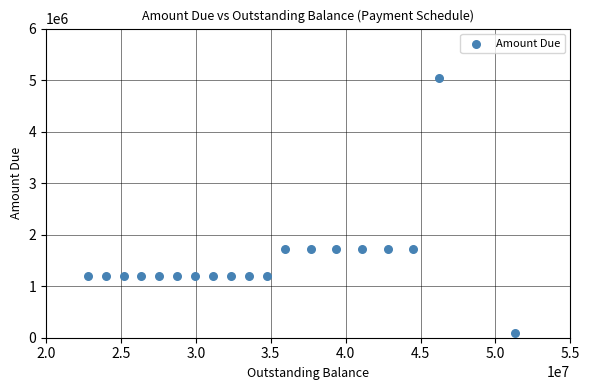

What is the range of Y values (max minus min)?

4937416.7